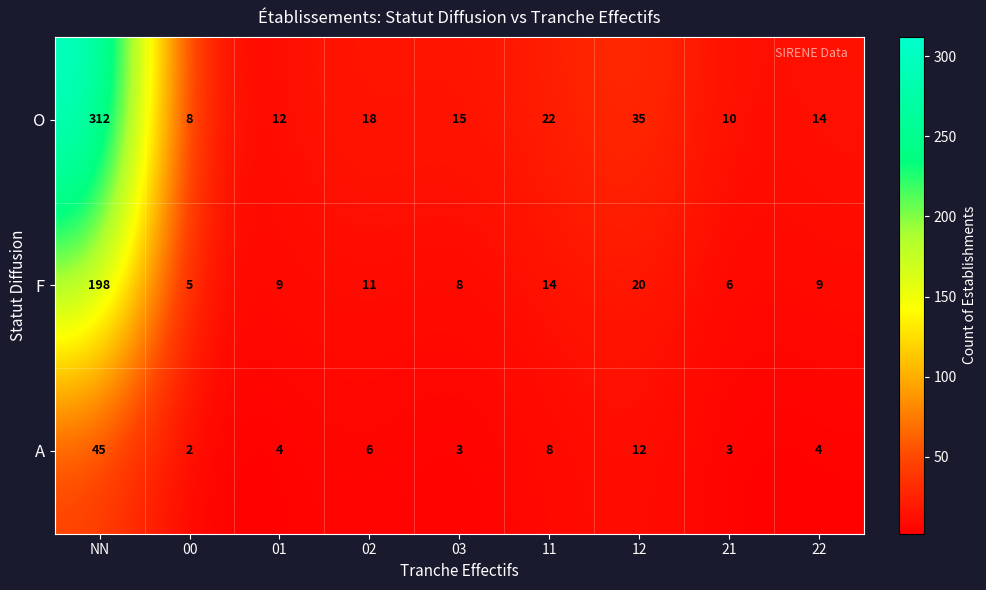

What is the spread (max minus min) of values at 00?

6